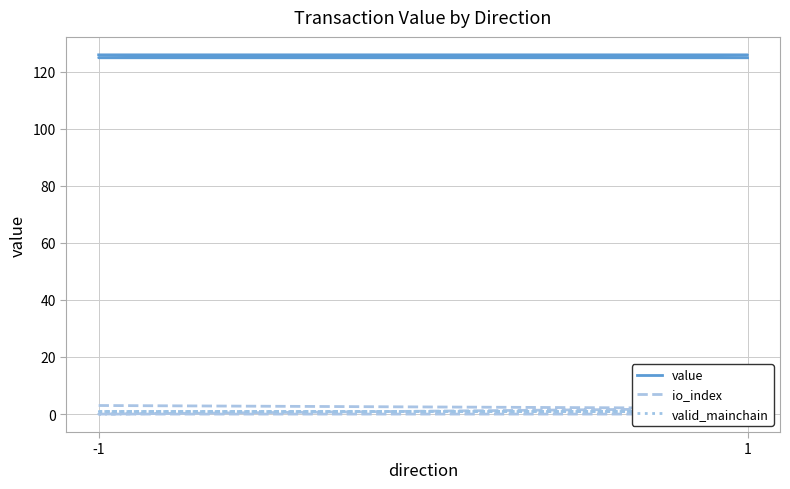

Rank the series by their maximum value, from highest to lowest.

value, io_index, valid_mainchain